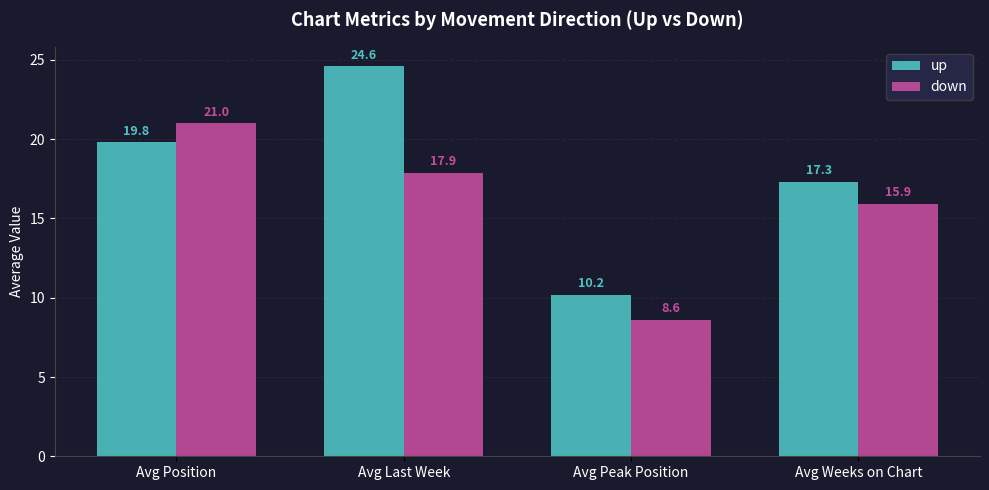

At which label is down closest to 14?

Avg Weeks on Chart